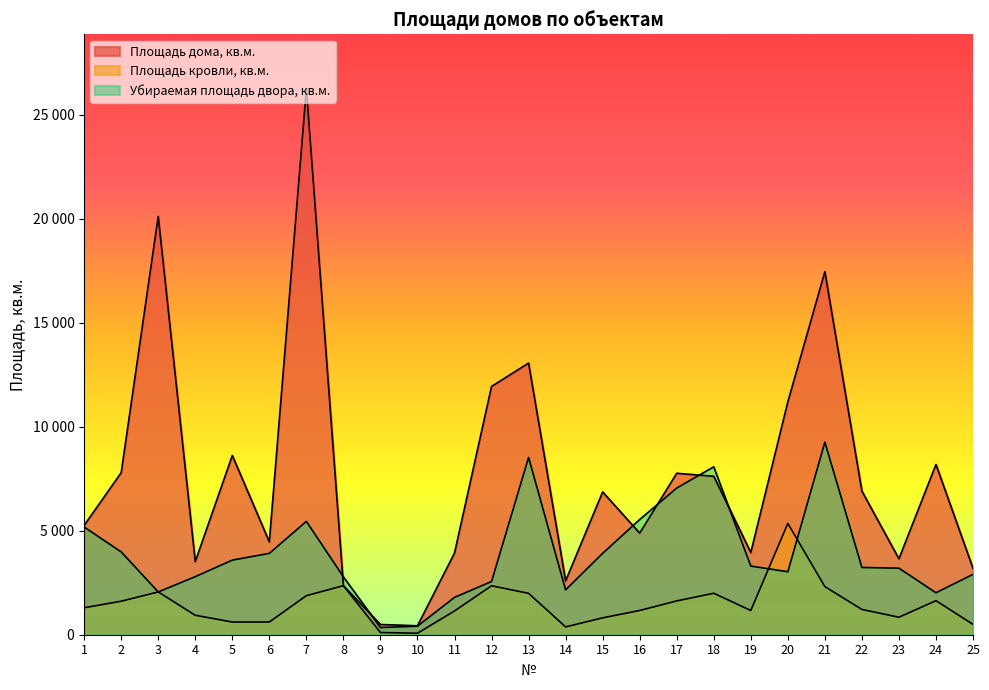

Rank the series by their maximum value, from lowest to highest.

Площадь кровли, кв.м., Убираемая площадь двора, кв.м., Площадь дома, кв.м.